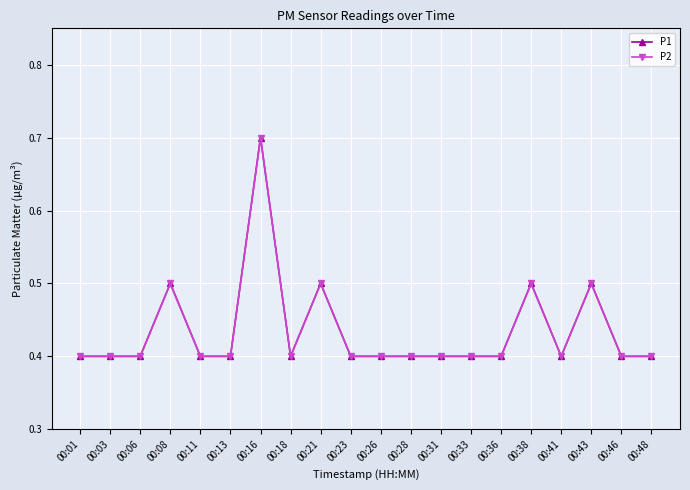

The value of P1 at 00:43 is 0.3. True or false?

False